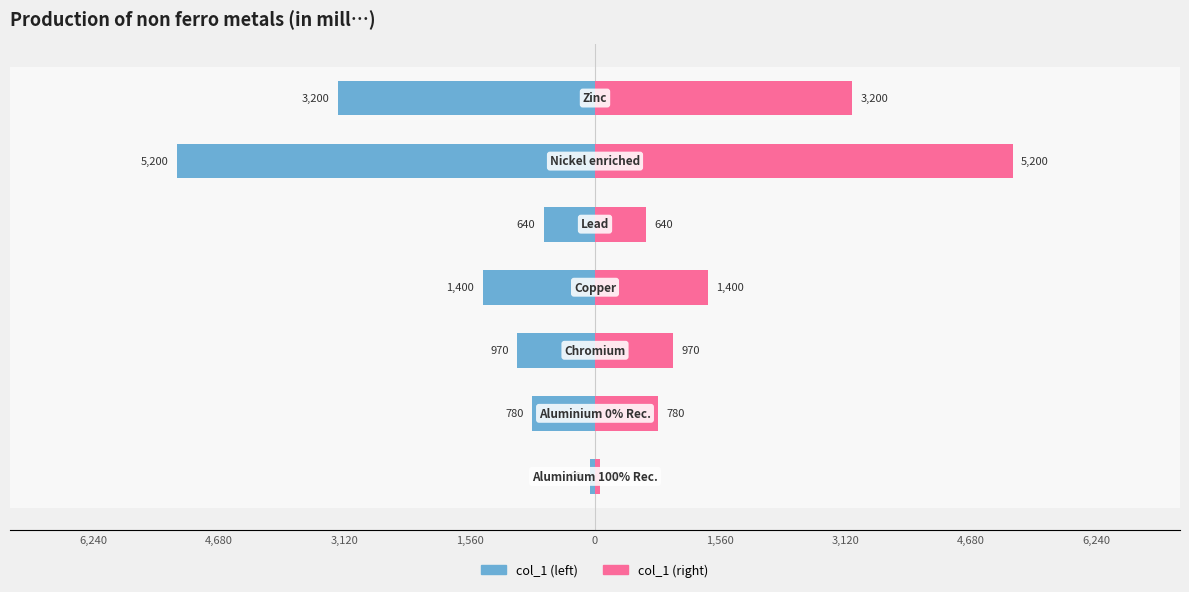

Reading left to right, what are all the values shown in this chart?

col_1: -60	-780	-970	-1400	-640	-5200	-3200
col_1 (mirror): 60	780	970	1400	640	5200	3200